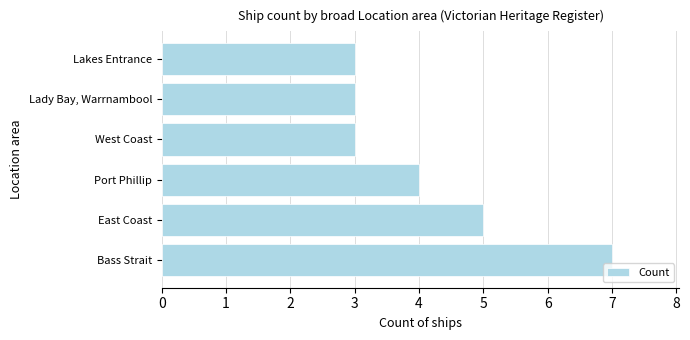

What is the smallest value displayed?

3